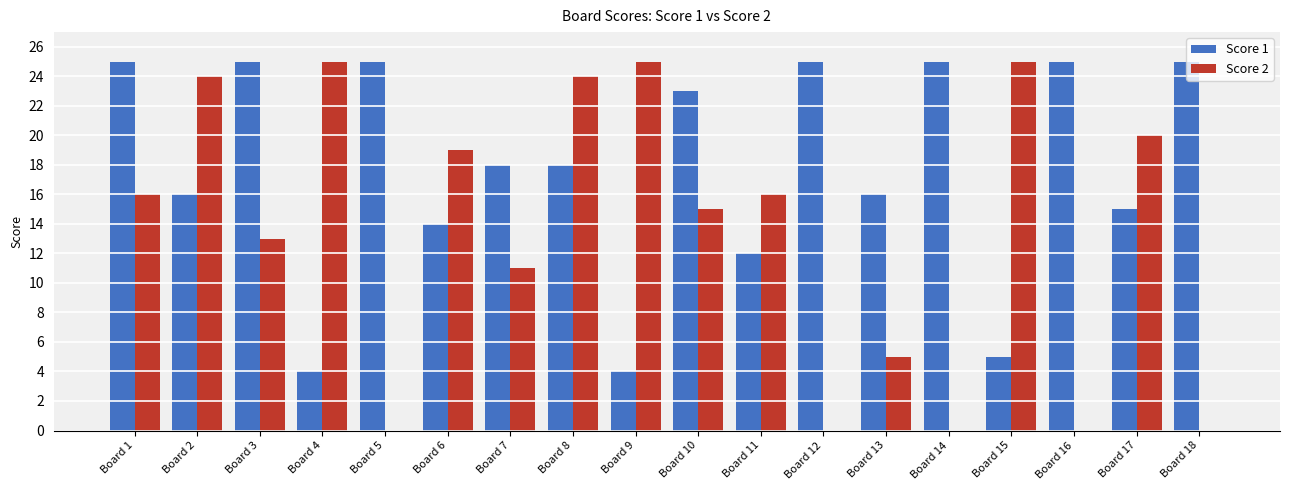

What is the sum of all Score 2 values?

238